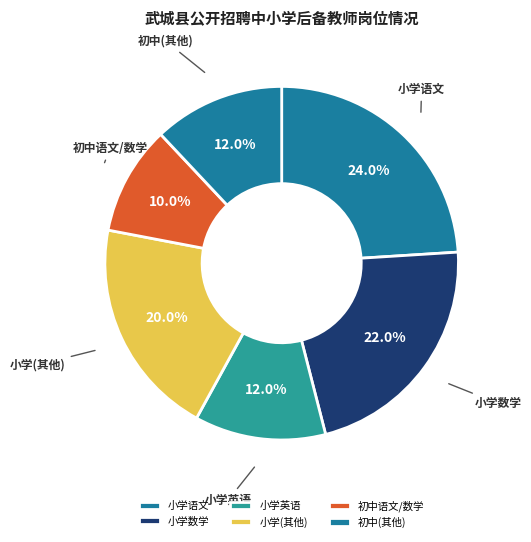

Count the number of slices in the pie.

6